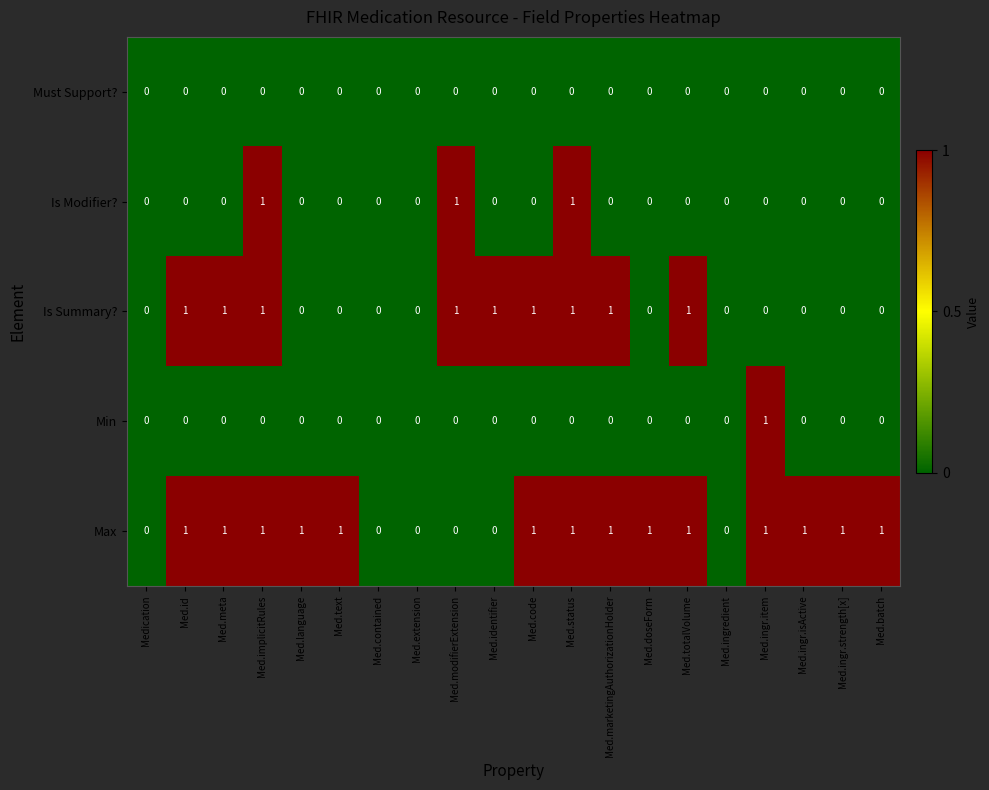

What is the sum of all Max values?

14